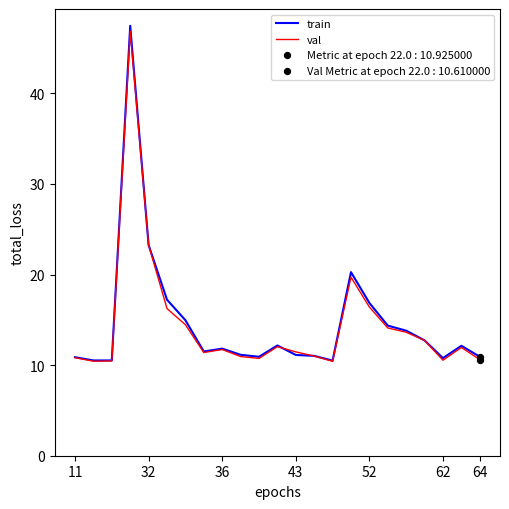

Which series has the widest spread of values?

train